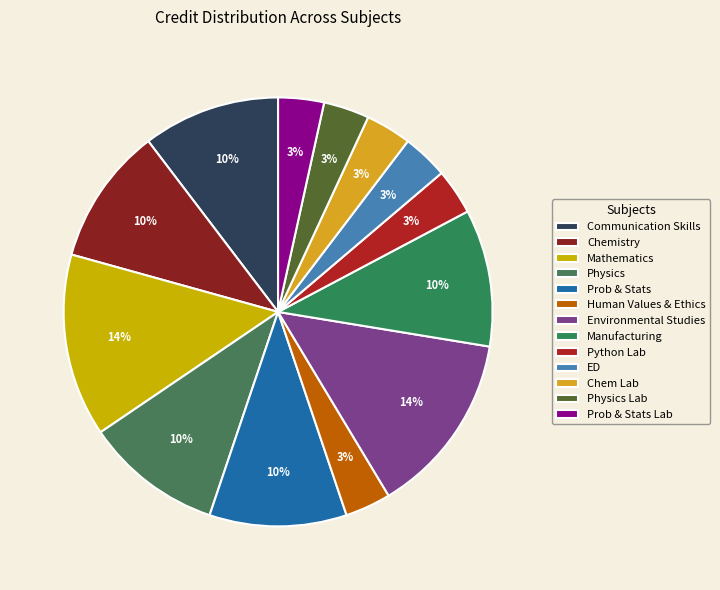

Does Communication Skills account for over 50% of the chart?

No